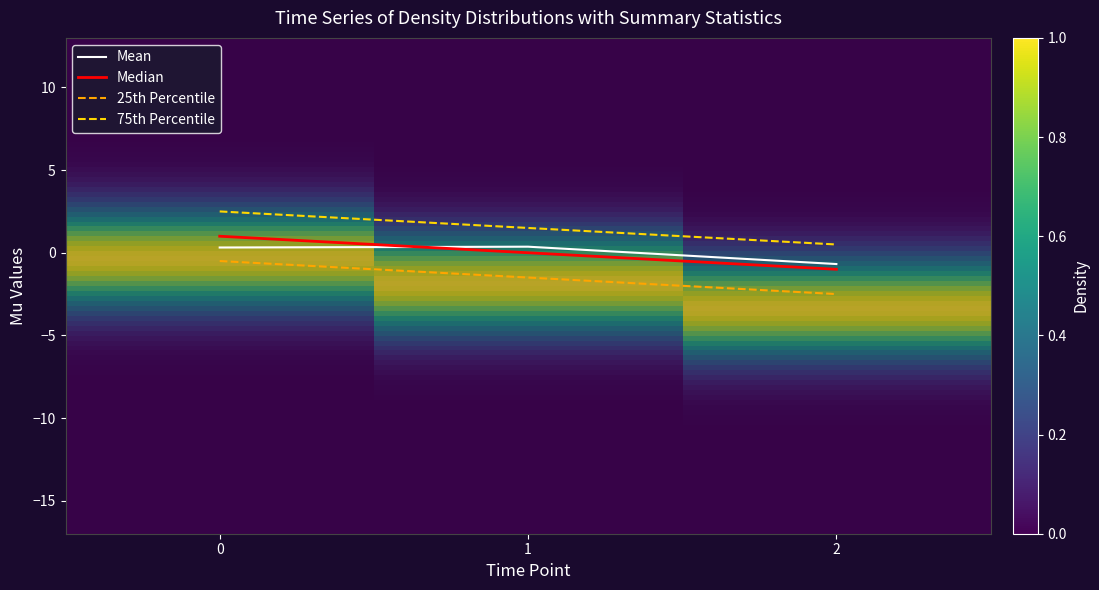

True or false: Mean has a value of 0.3 at 0.

True